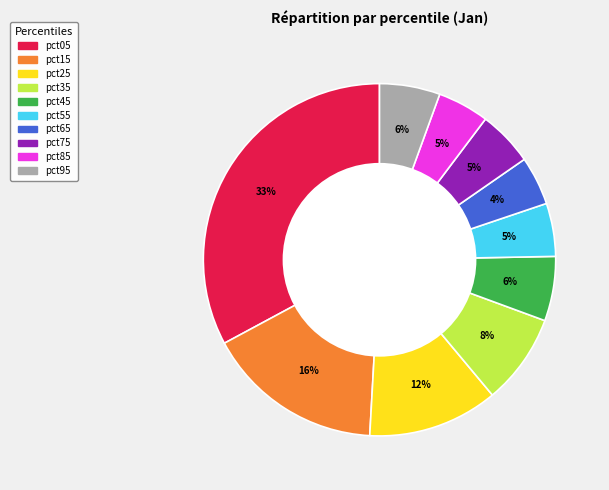

Is pct85 the majority of the pie?

No